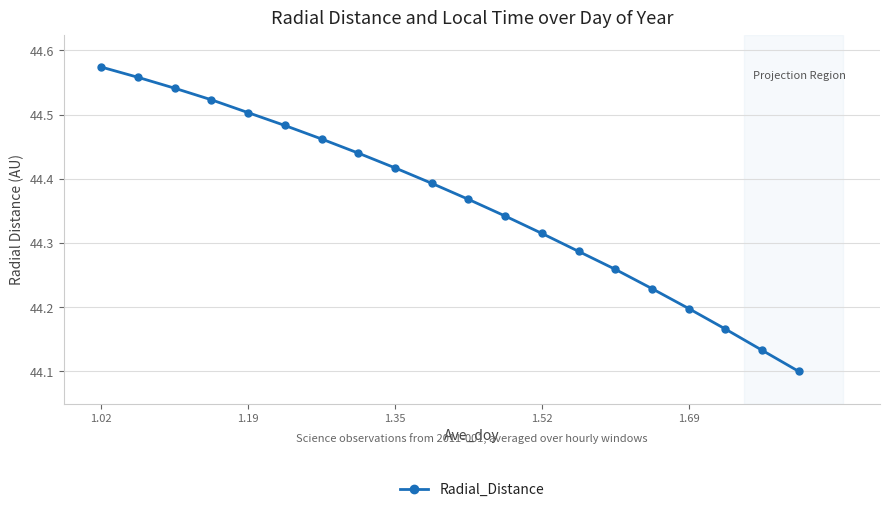

What is the sum of all values?

887.3